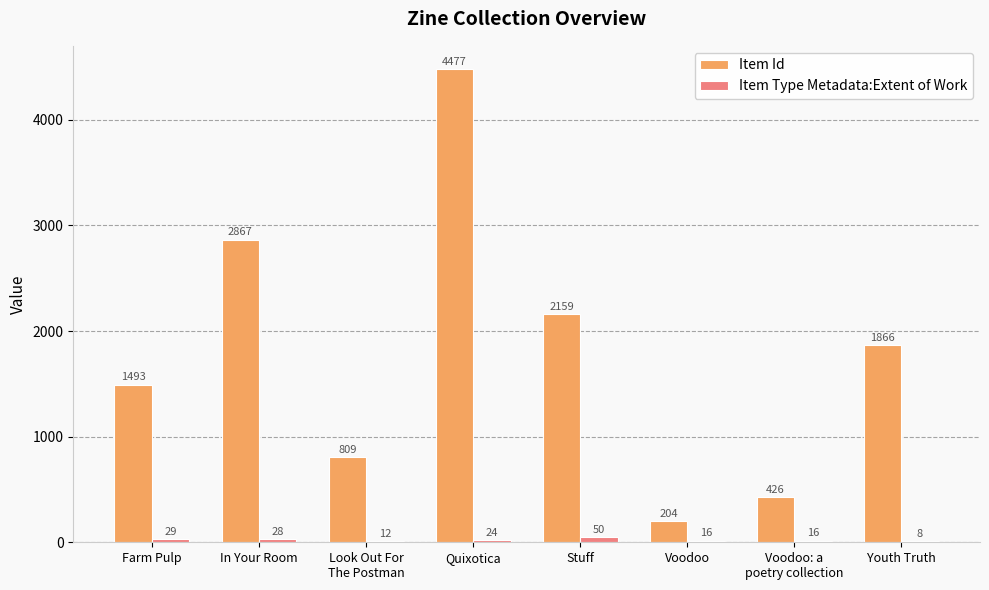

Reading left to right, list all the values displayed in this chart.

Item Id: 1493	2867	809	4477	2159	204	426	1866
Item Type Metadata:Extent of Work: 29	28	12	24	50	16	16	8